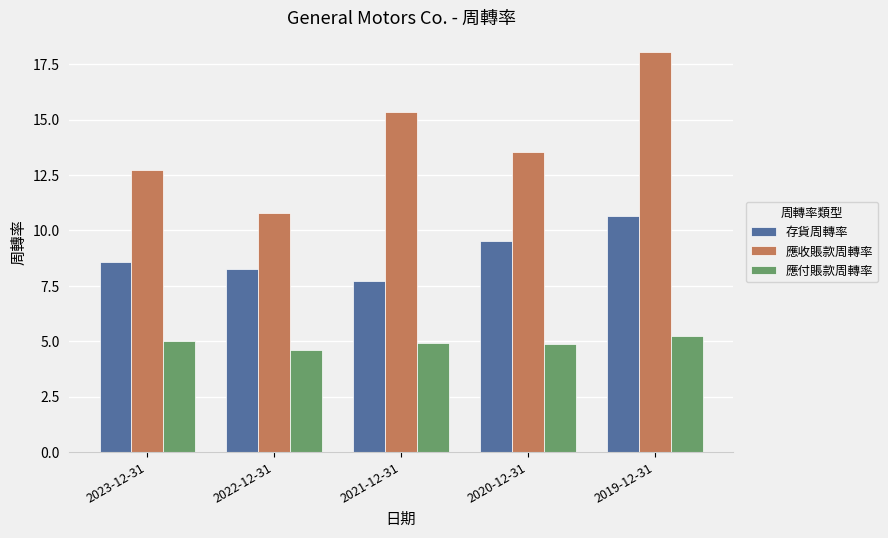

At 2022-12-31, list the series in order from largest to smallest.

應收賬款周轉率, 存貨周轉率, 應付賬款周轉率